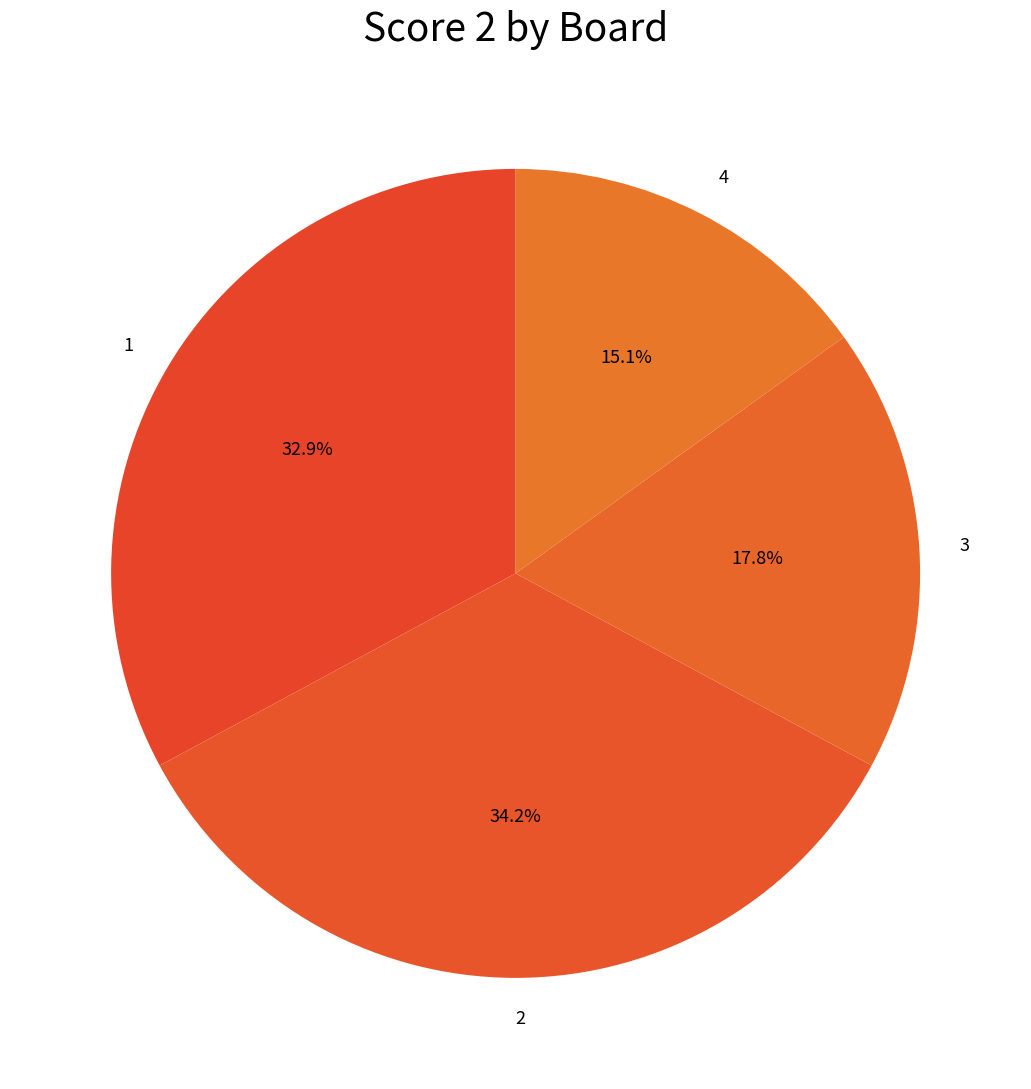

How many slices are in this pie chart?

4